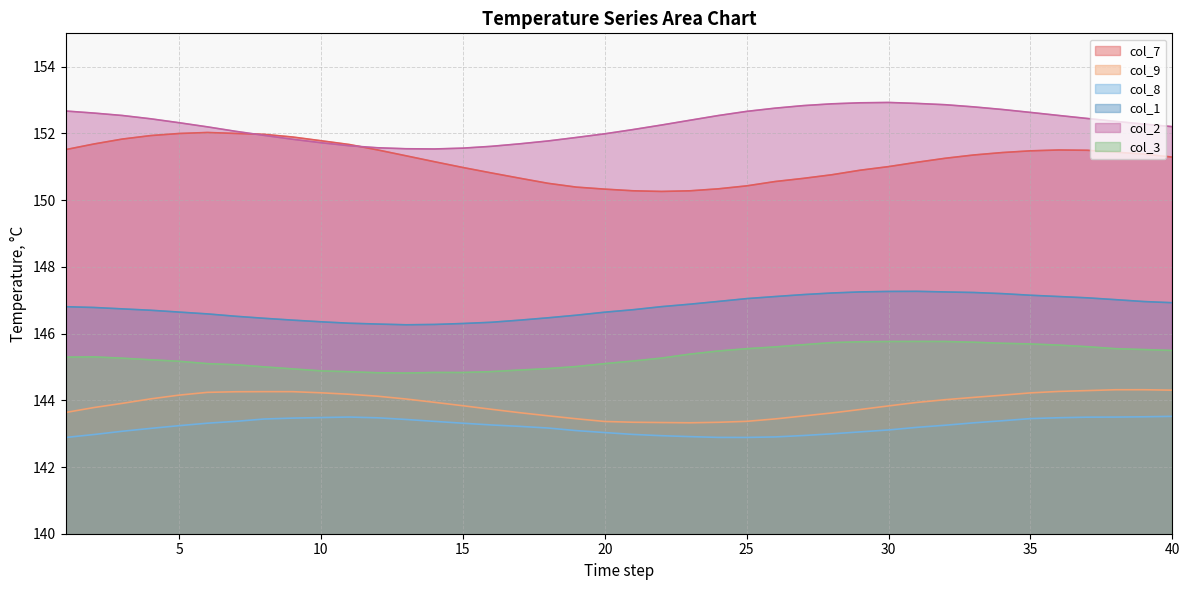

What is the total value across all series at 18?

880.4